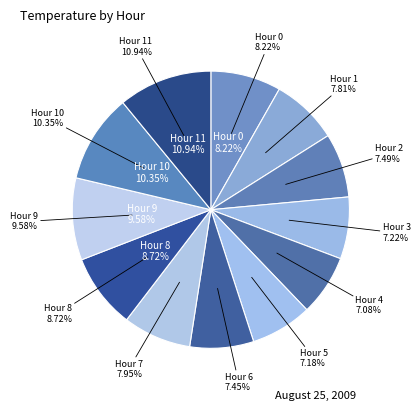

To the nearest percent, what portion does Hour 1 represent?

8%